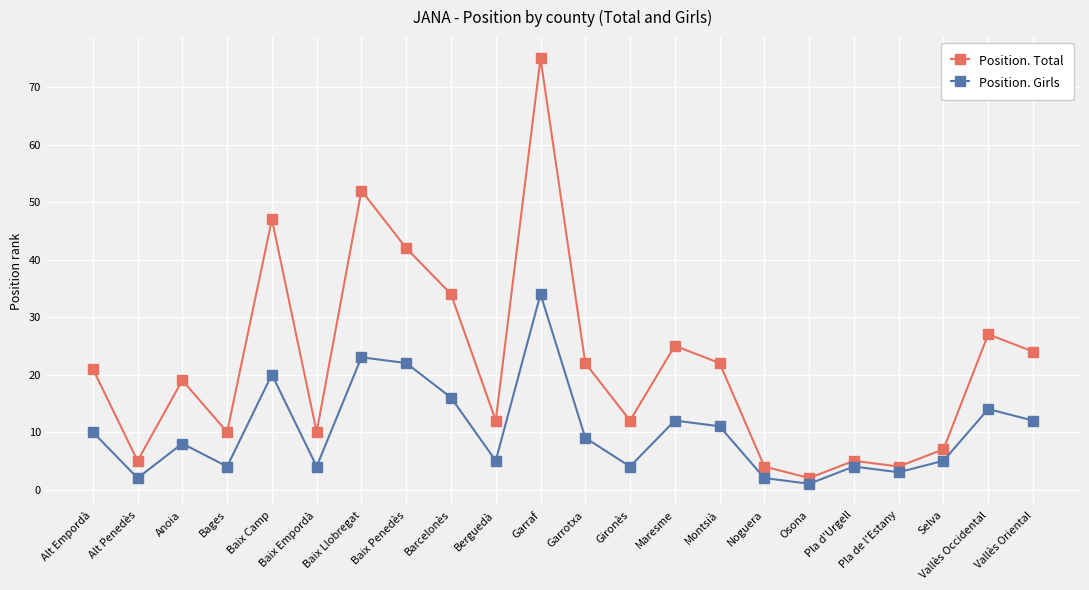

The Position. Total series shows 41 at Maresme. True or false?

False